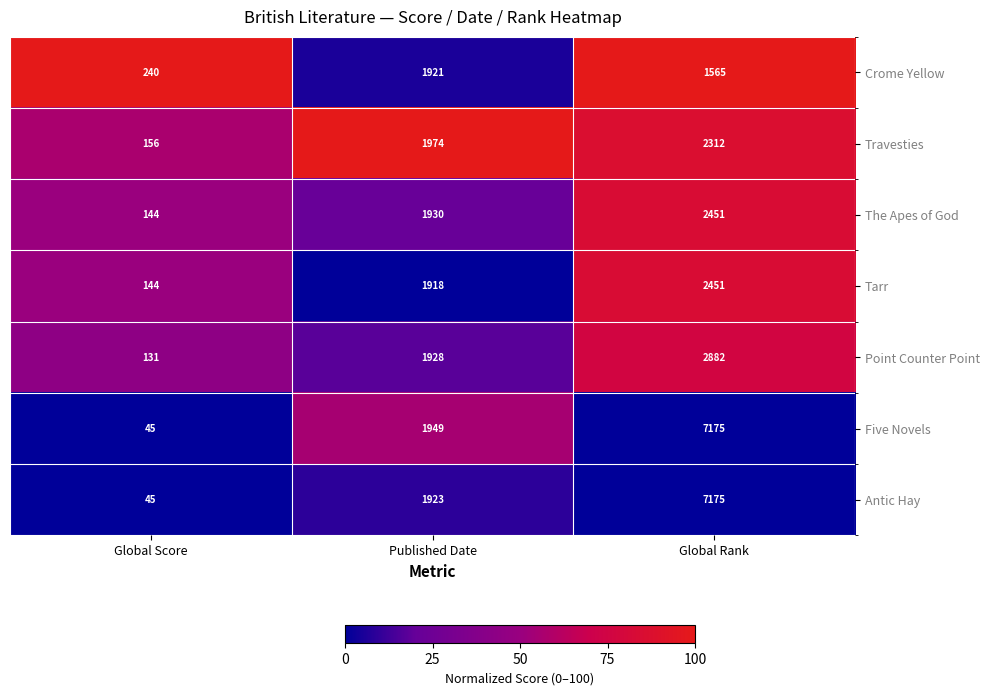

Reading left to right, extract all data points from this chart.

Crome Yellow: Global Score=240	Published Date=1921	Global Rank=1565
Travesties: Global Score=156	Published Date=1974	Global Rank=2312
The Apes of God: Global Score=144	Published Date=1930	Global Rank=2451
Tarr: Global Score=144	Published Date=1918	Global Rank=2451
Point Counter Point: Global Score=131	Published Date=1928	Global Rank=2882
Five Novels: Global Score=45	Published Date=1949	Global Rank=7175
Antic Hay: Global Score=45	Published Date=1923	Global Rank=7175